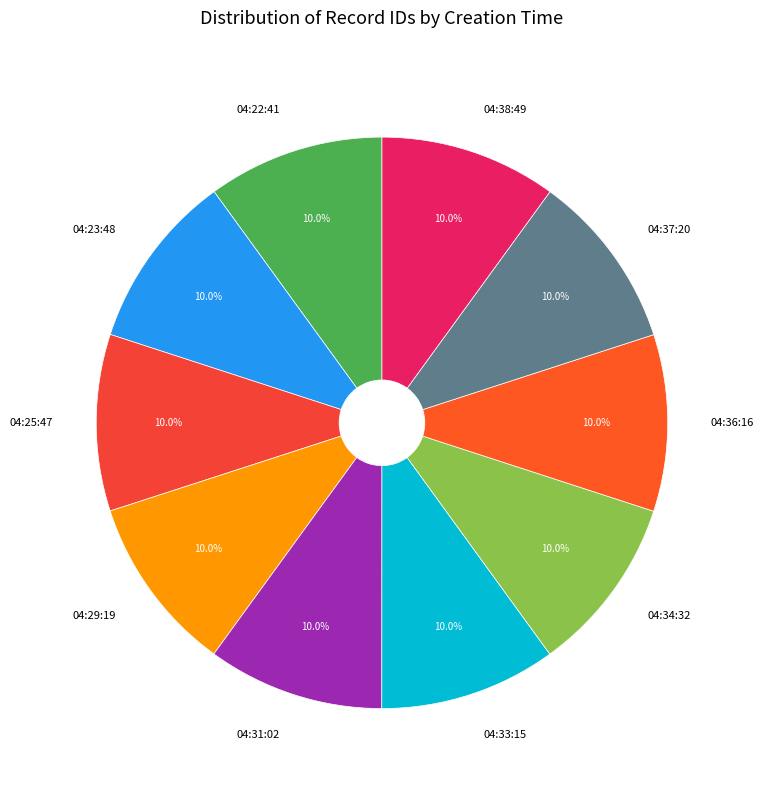

Approximately how many times larger is the value at 04:38:49 compared to 04:22:41?

1.0